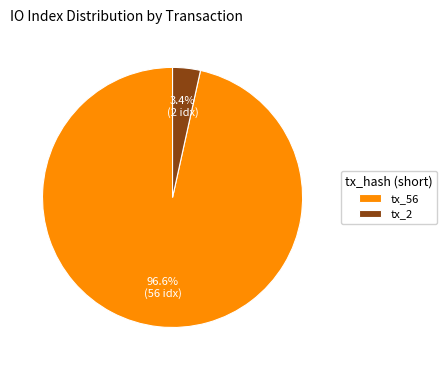

Is there any slice that represents more than half of the pie?

Yes